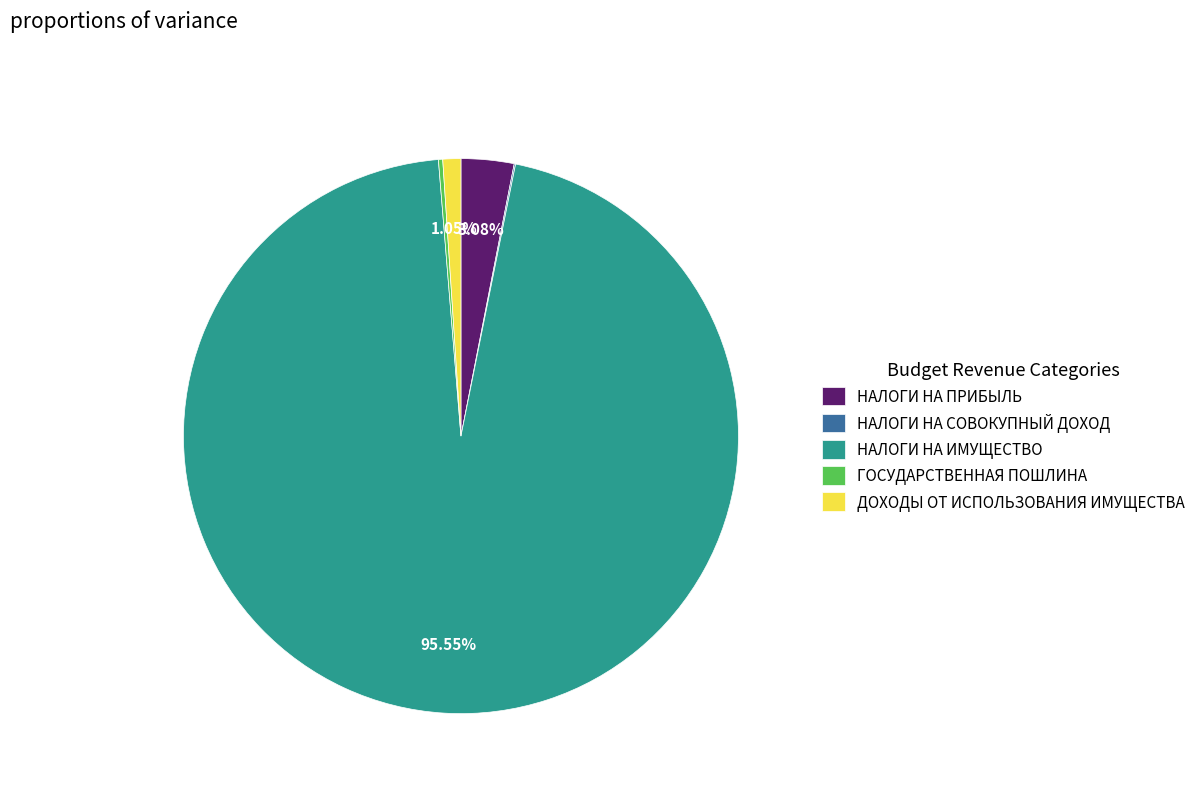

Does any single category account for the majority?

Yes